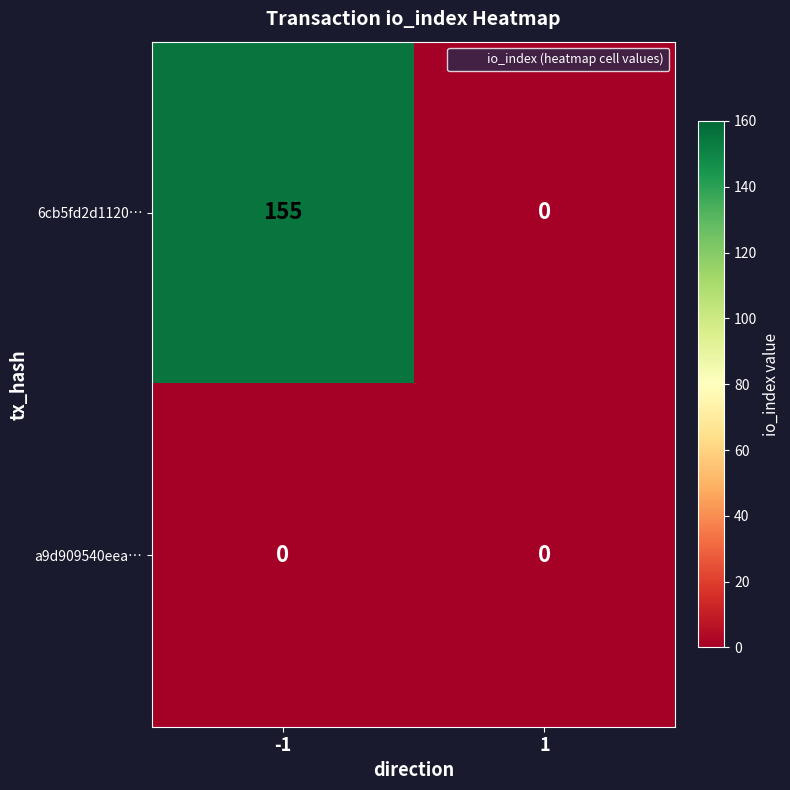

Reading left to right, extract all data points from this chart.

6cb5fd2d1120…: 155	0
a9d909540eea…: 0	0